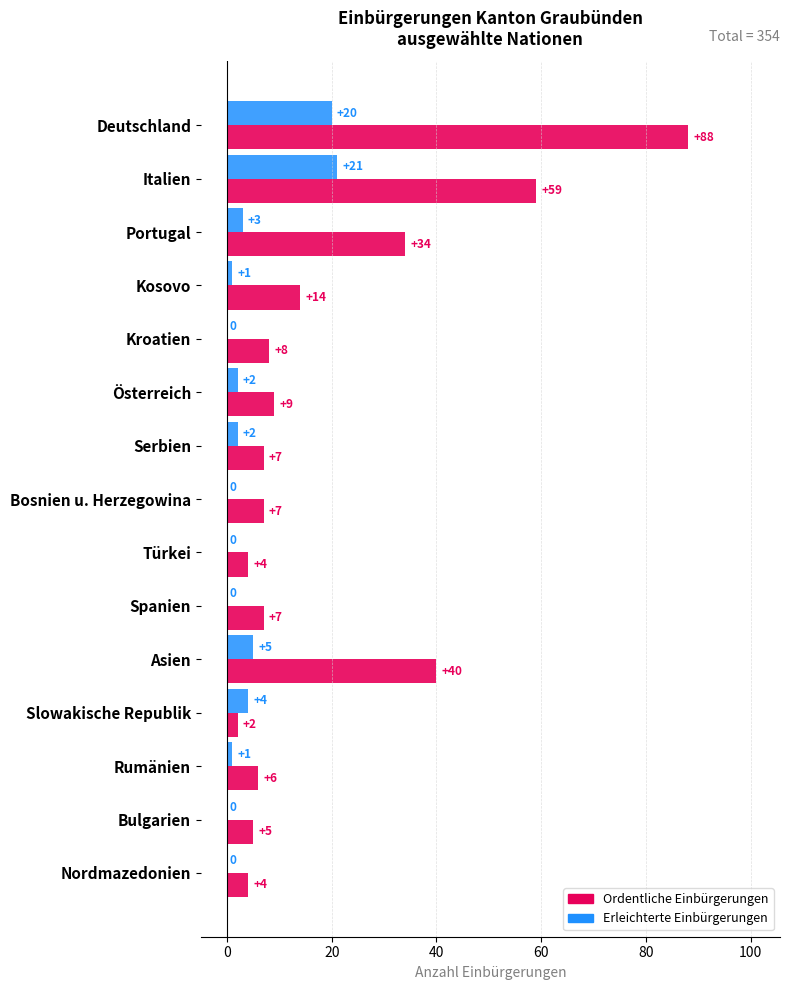

Where is Erleichterte Einbürgerungen nearest to the value 10?

Asien